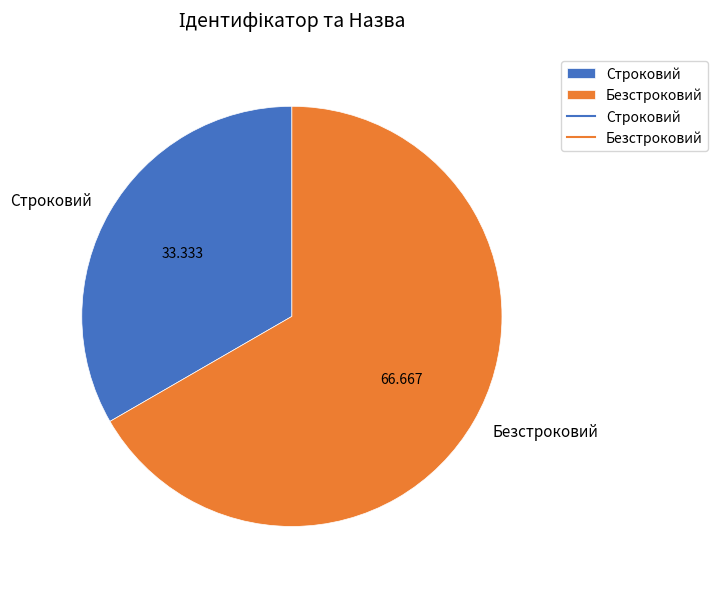

Rank the categories by value from highest to lowest.

Безстроковий, Строковий